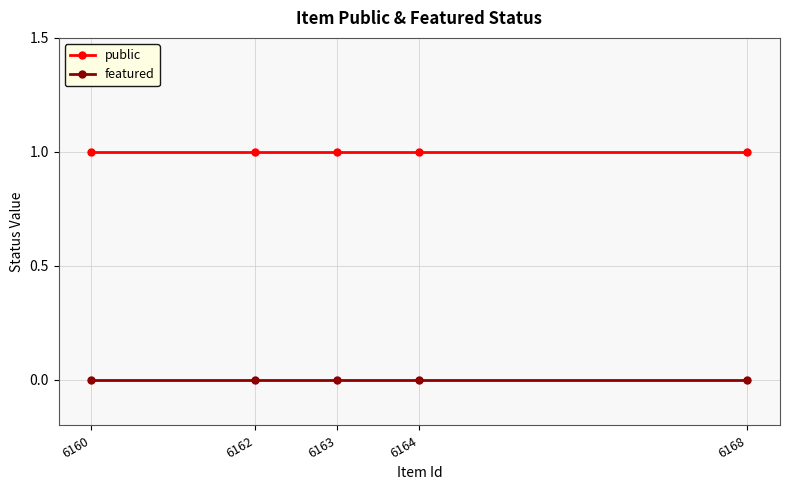

How many lines are shown in the chart?

2